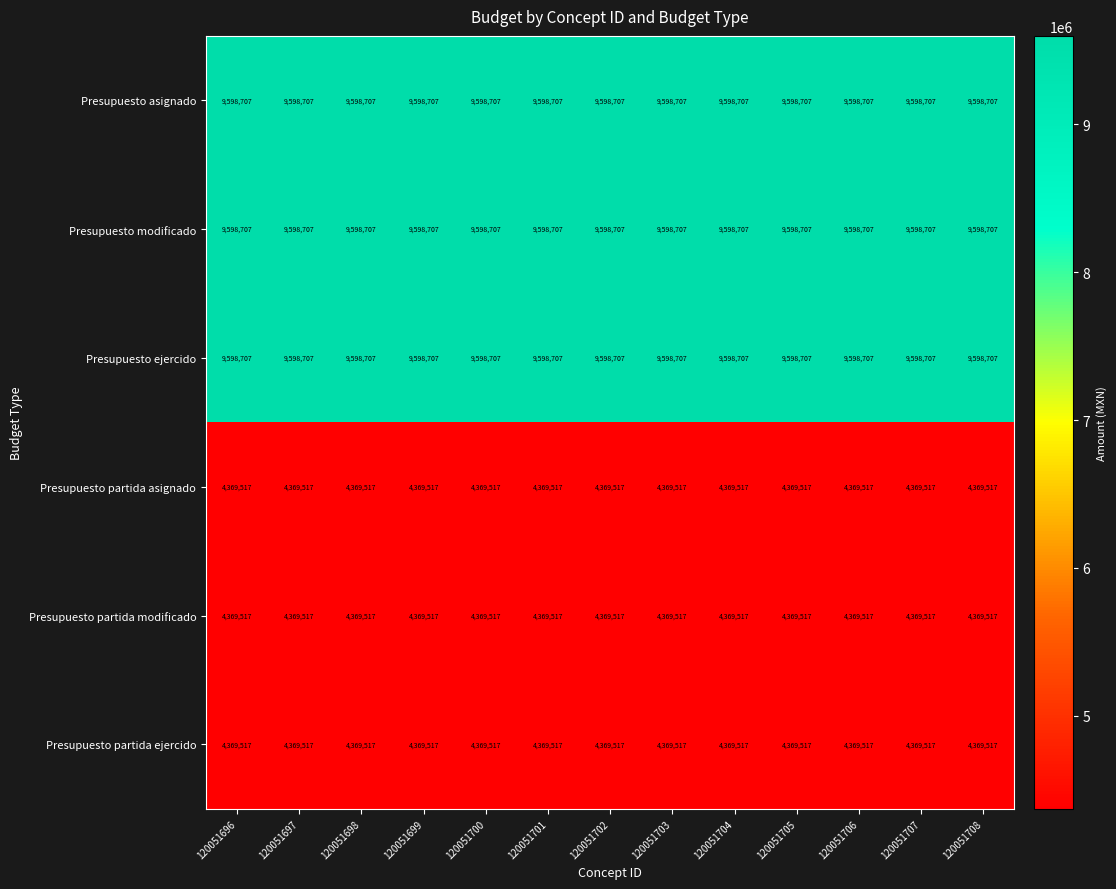

What is the minimum value shown in the chart?

4369517